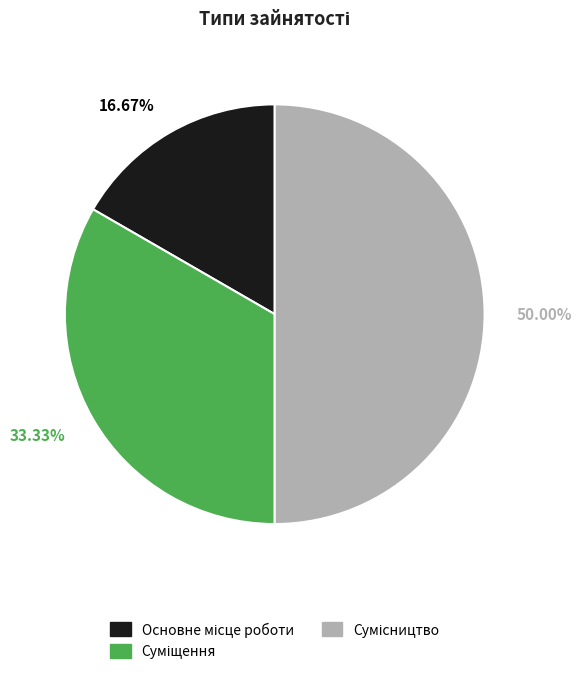

Do Сумісництво and Основне місце роботи together represent more than half of the pie?

Yes